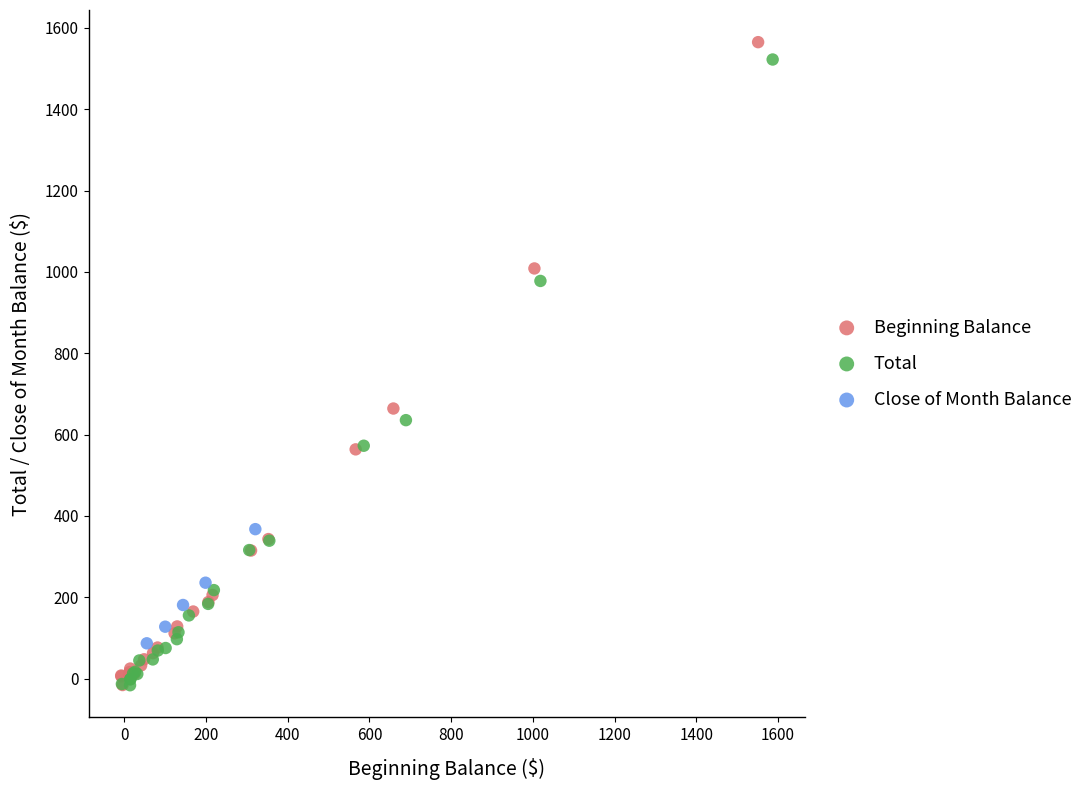

Which series has the widest spread of Y values?

Beginning Balance